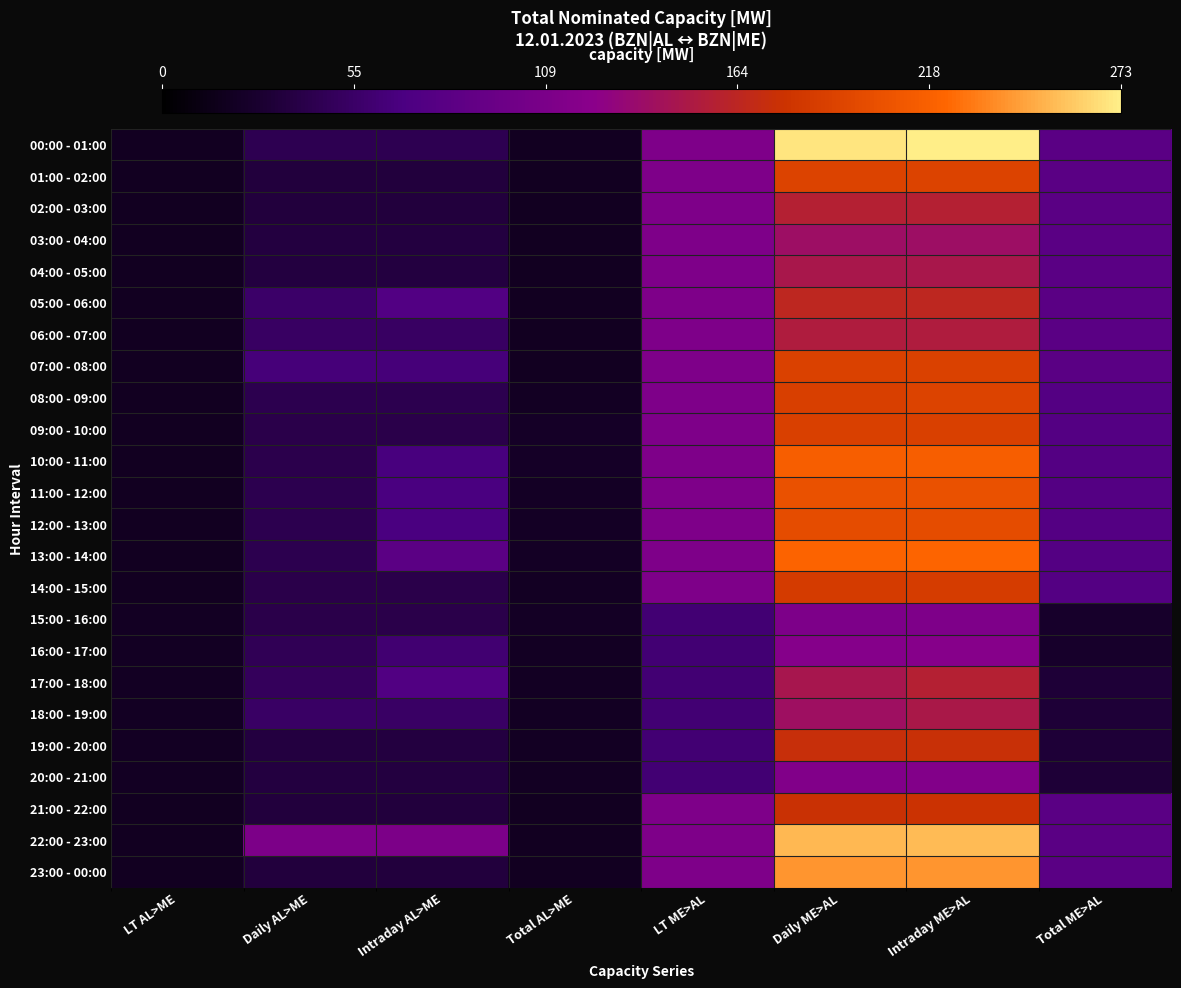

Rank the series at Intraday AL>ME from lowest to highest value.

01:00 - 02:00, 02:00 - 03:00, 21:00 - 22:00, 23:00 - 00:00, 03:00 - 04:00, 04:00 - 05:00, 19:00 - 20:00, 20:00 - 21:00, 09:00 - 10:00, 14:00 - 15:00, 15:00 - 16:00, 08:00 - 09:00, 00:00 - 01:00, 06:00 - 07:00, 18:00 - 19:00, 16:00 - 17:00, 07:00 - 08:00, 10:00 - 11:00, 11:00 - 12:00, 12:00 - 13:00, 17:00 - 18:00, 05:00 - 06:00, 13:00 - 14:00, 22:00 - 23:00